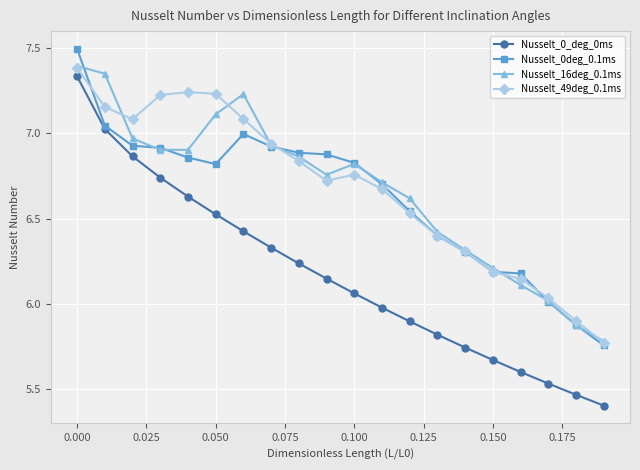

What is the maximum value shown in the chart?

7.5